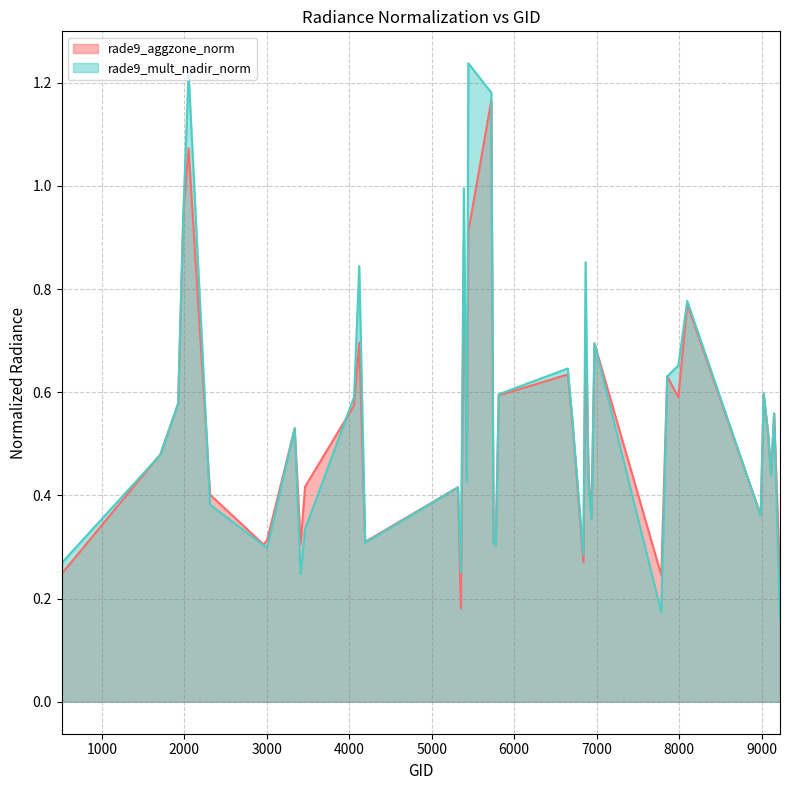

Between which two adjacent categories do rade9_mult_nadir_norm and rade9_aggzone_norm first intersect?

512 and 1709